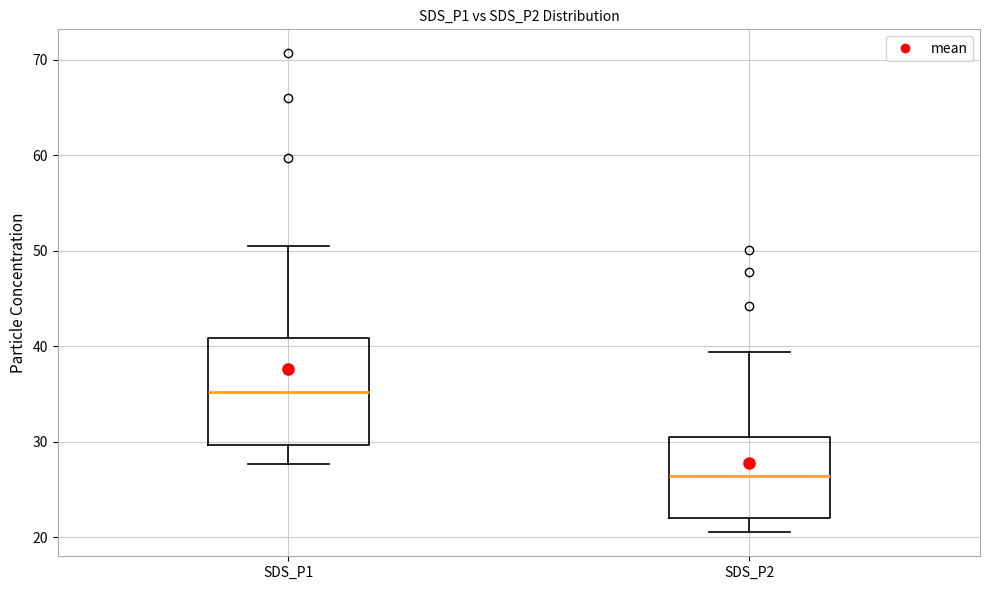

Comparing the boxes themselves (not the whiskers), which one is the tallest?

SDS_P1